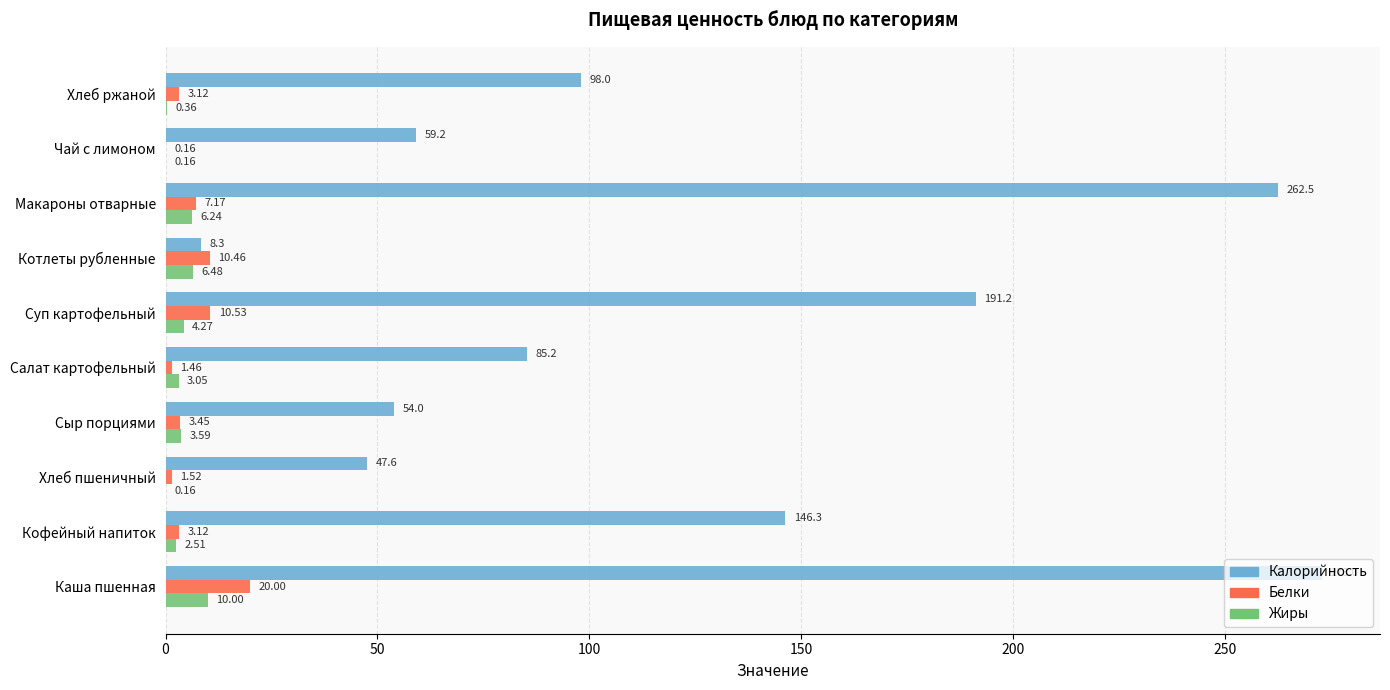

At which label does Жиры reach its peak?

Каша пшенная